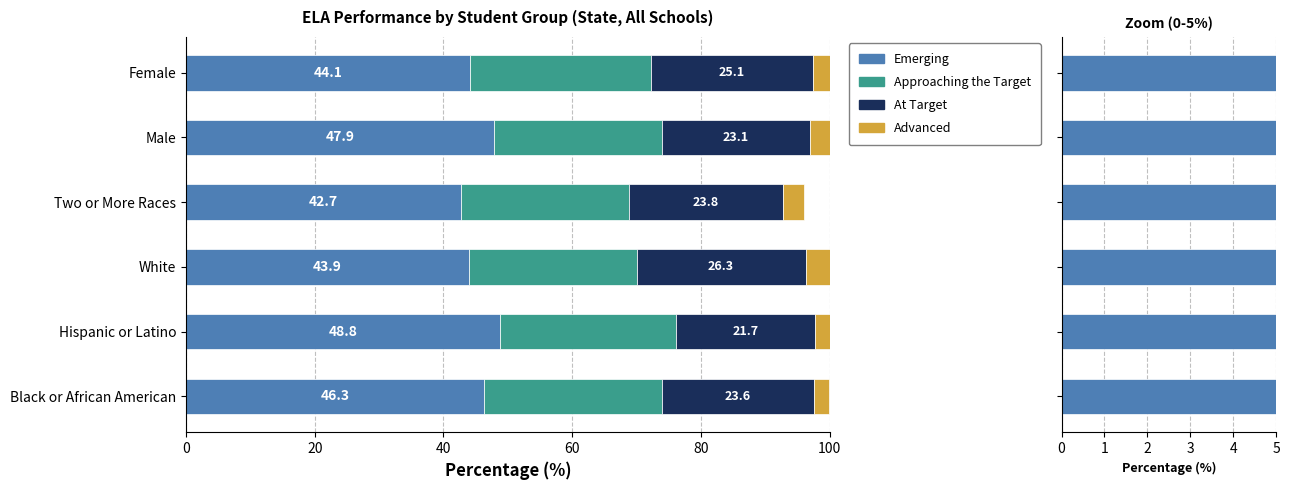

Count the number of categories in the chart.

6